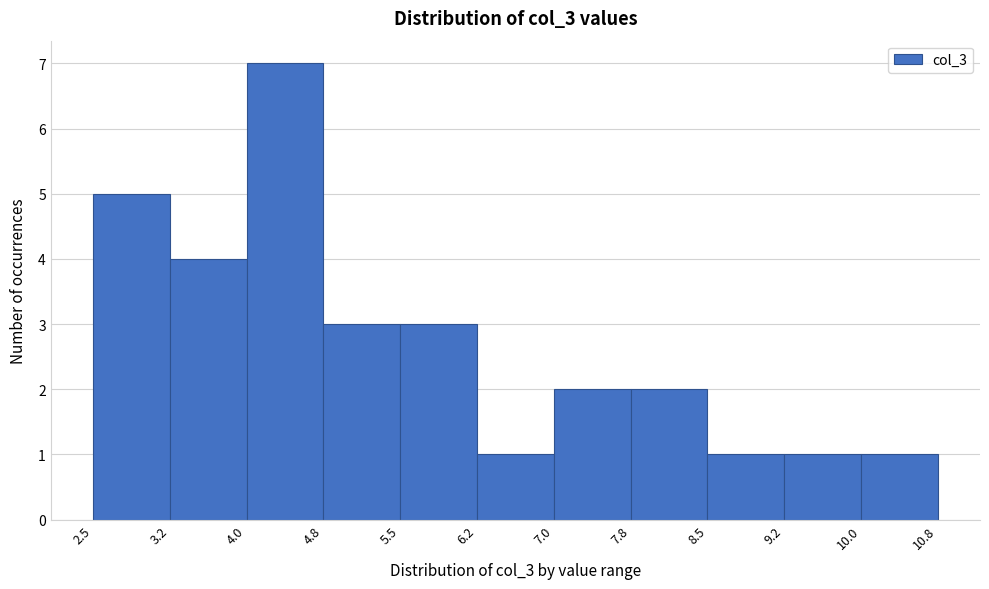

How tall is the bar that spans 8.5 to 9.2 on the x-axis? The values are not printed on the chart, so give them approximately, as read against the axis.

1